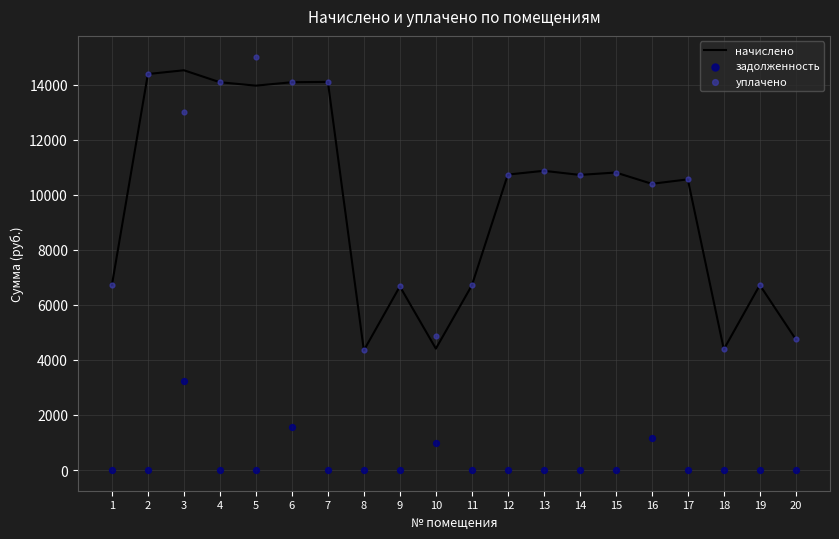

Which series has the largest total across all categories?

уплачено